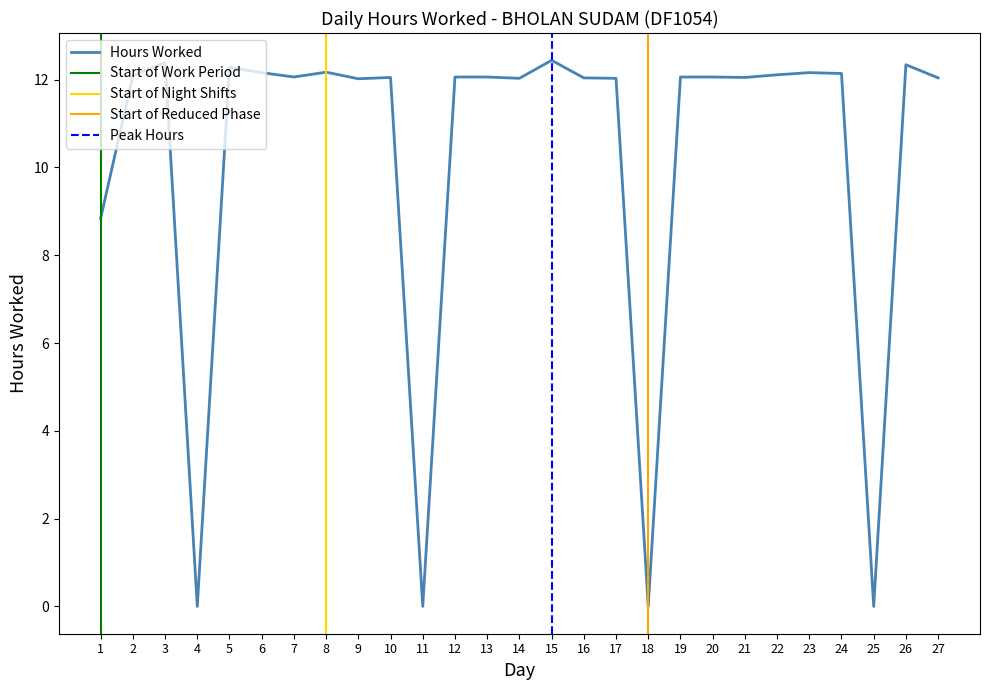

What is the change in value from 4 to 14?

+12.0